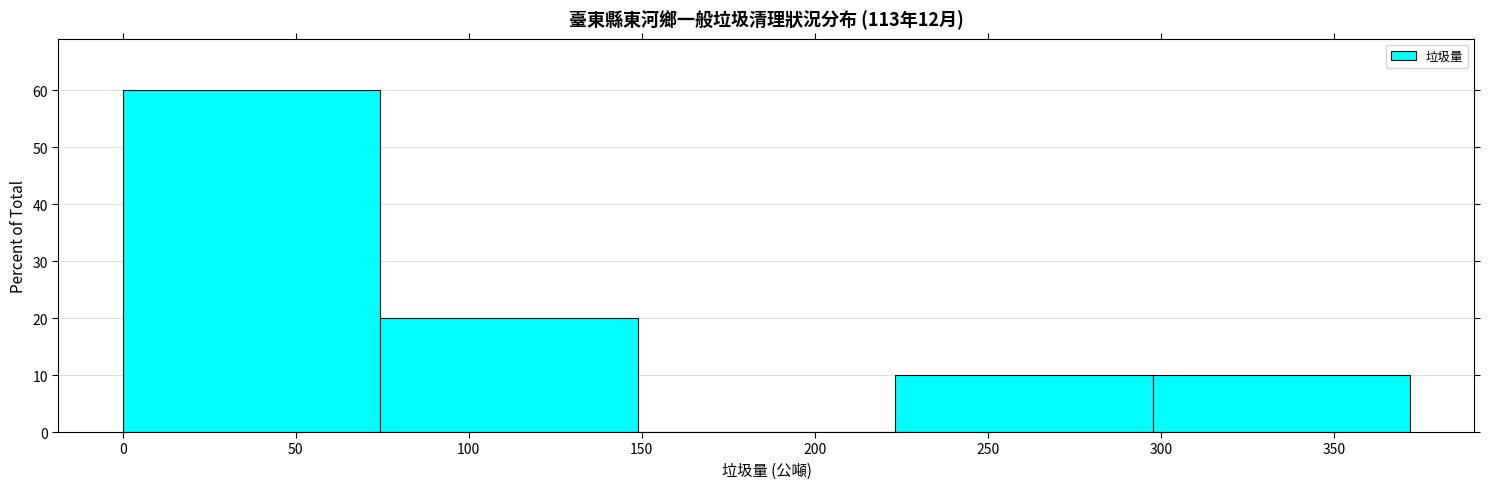

Reading left to right, transcribe this chart: for each bar, give the range it covers on the x-axis and its height. Neither the bar edges nor the heights are printed on the chart, so give them approximately, as read against the axes.

0 to 75: 60
75 to 150: 20
150 to 225: 0
225 to 300: 10
300 to 370: 10